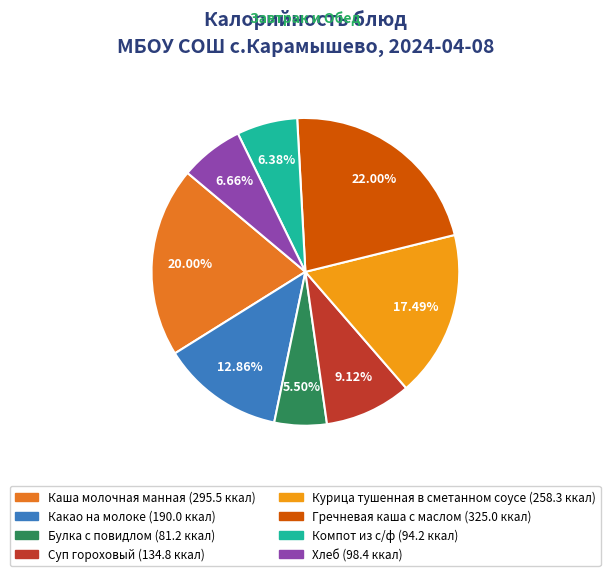

What is the smallest slice in the pie chart?

Булка с повидлом